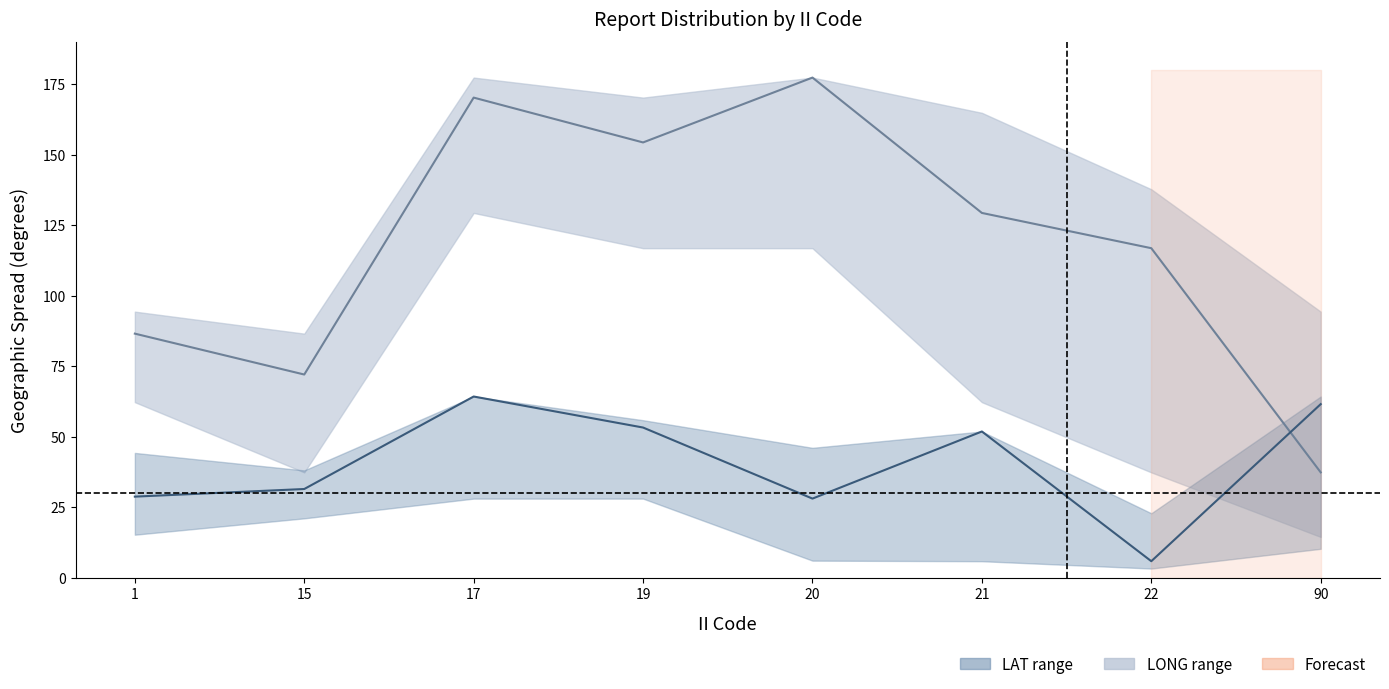

Reading left to right, extract all data points from this chart.

LONG mean: 86.6	72.1	170.3	154.4	177.4	129.4	116.9	37.4
LAT mean: 28.8	31.5	64.3	53.3	28.1	51.9	5.9	61.6